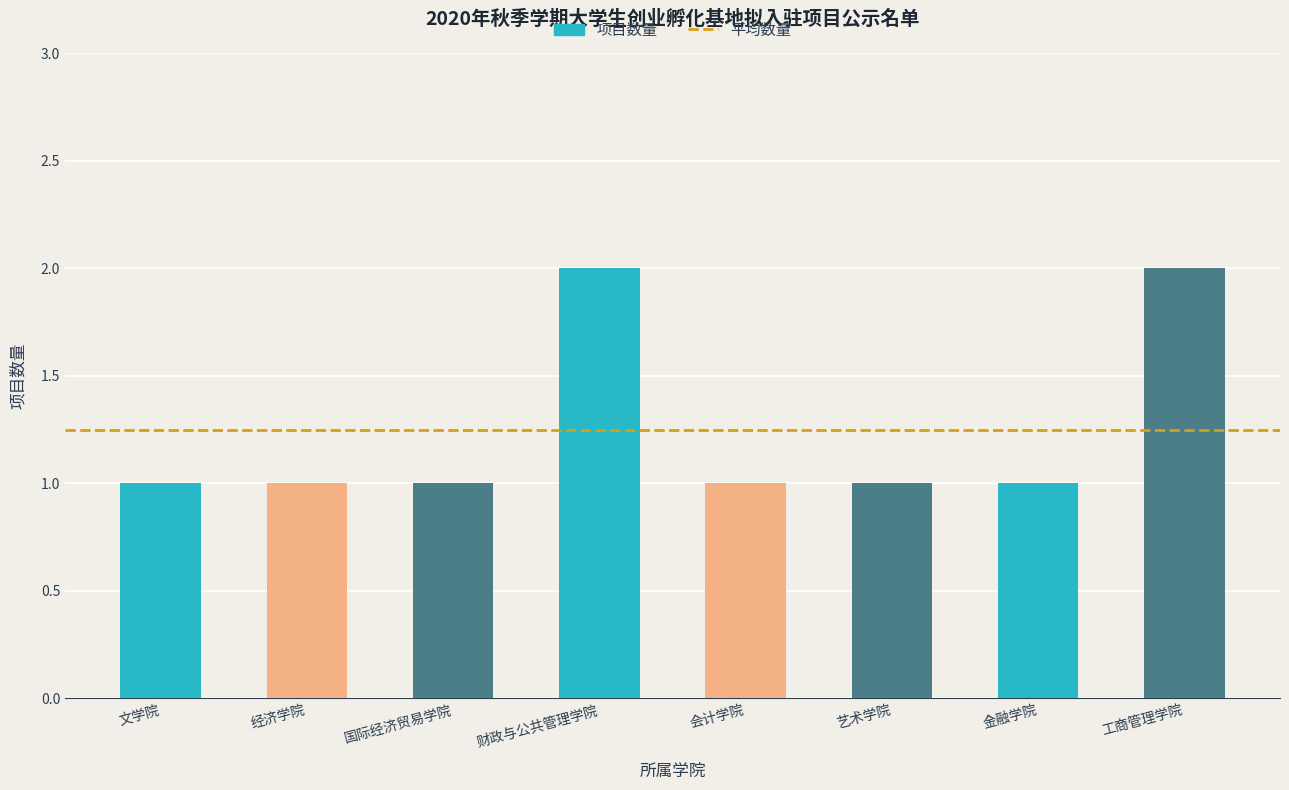

What position from the right is 国际经济贸易学院?

6